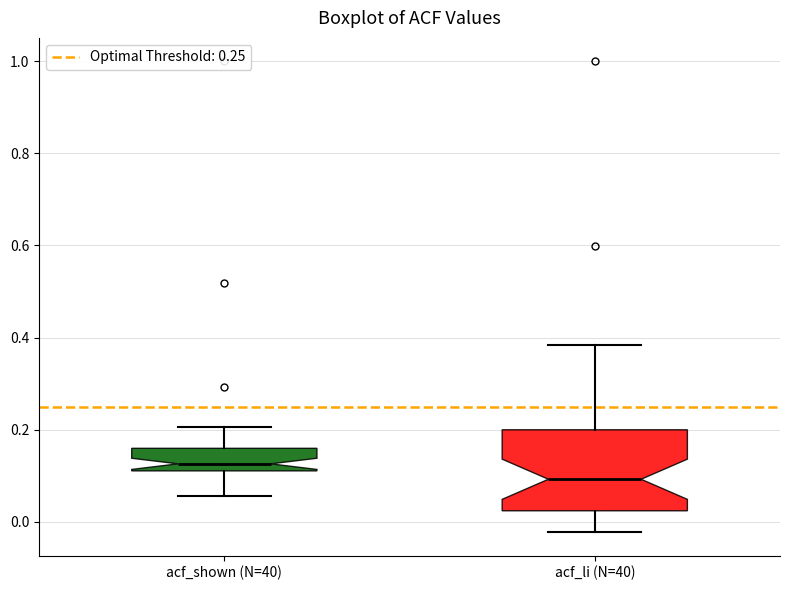

Where is the upper edge of the box for acf_shown (N=40) on the y-axis? The values are not printed on the chart, so give them approximately, as read against the axis.

0.16